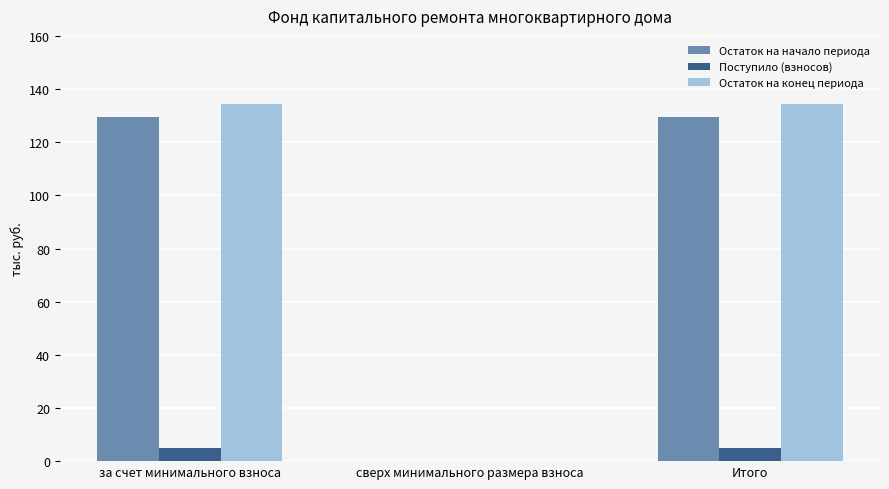

How many groups of bars are there?

3